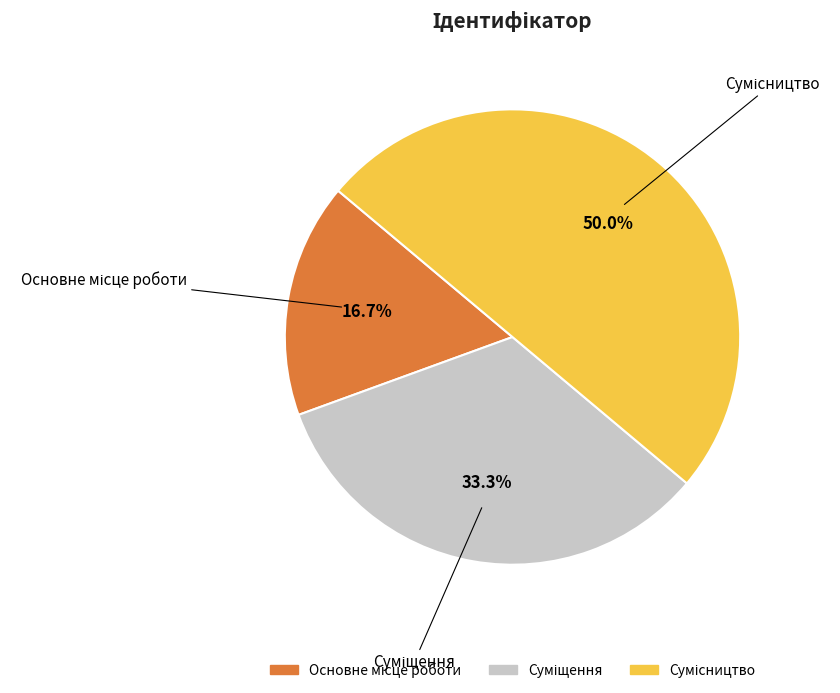

Combined, what portion of the pie is Основне місце роботи and Суміщення?

50.0%